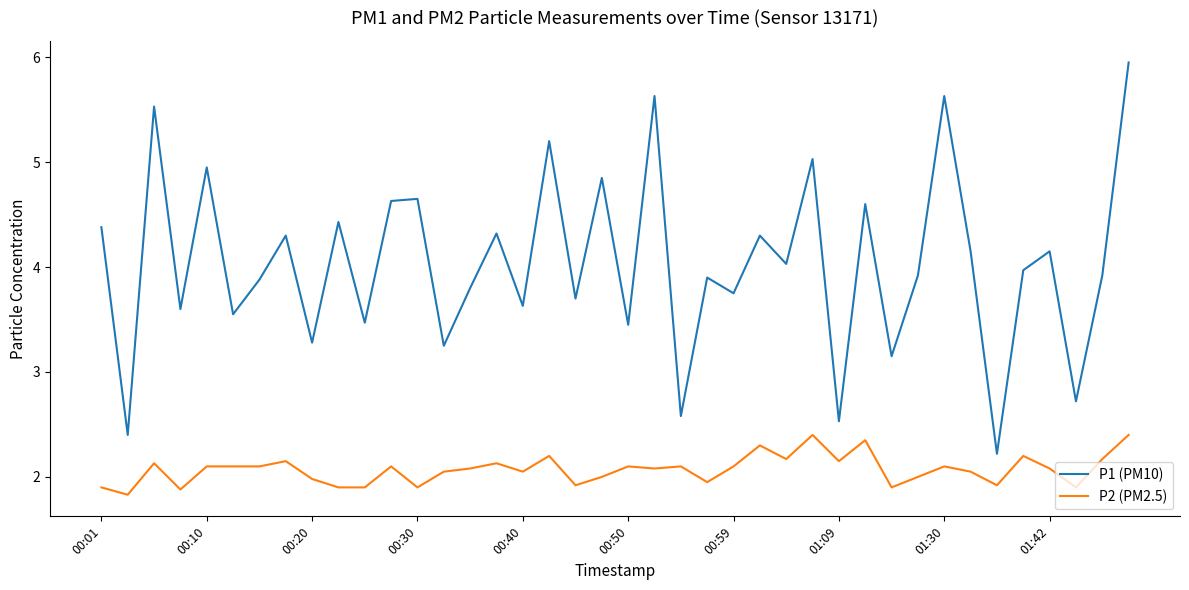

What is the difference between the maximum and minimum values in the P2 (PM2.5) series?

0.6